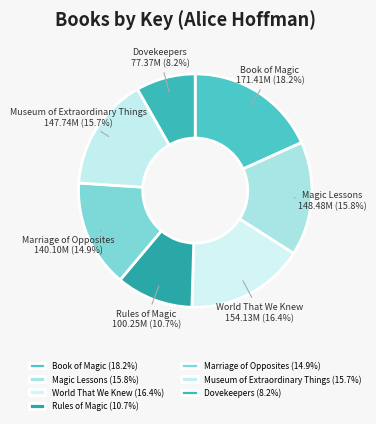

Between Marriage of Opposites and Museum of Extraordinary Things, which is larger?

Museum of Extraordinary Things